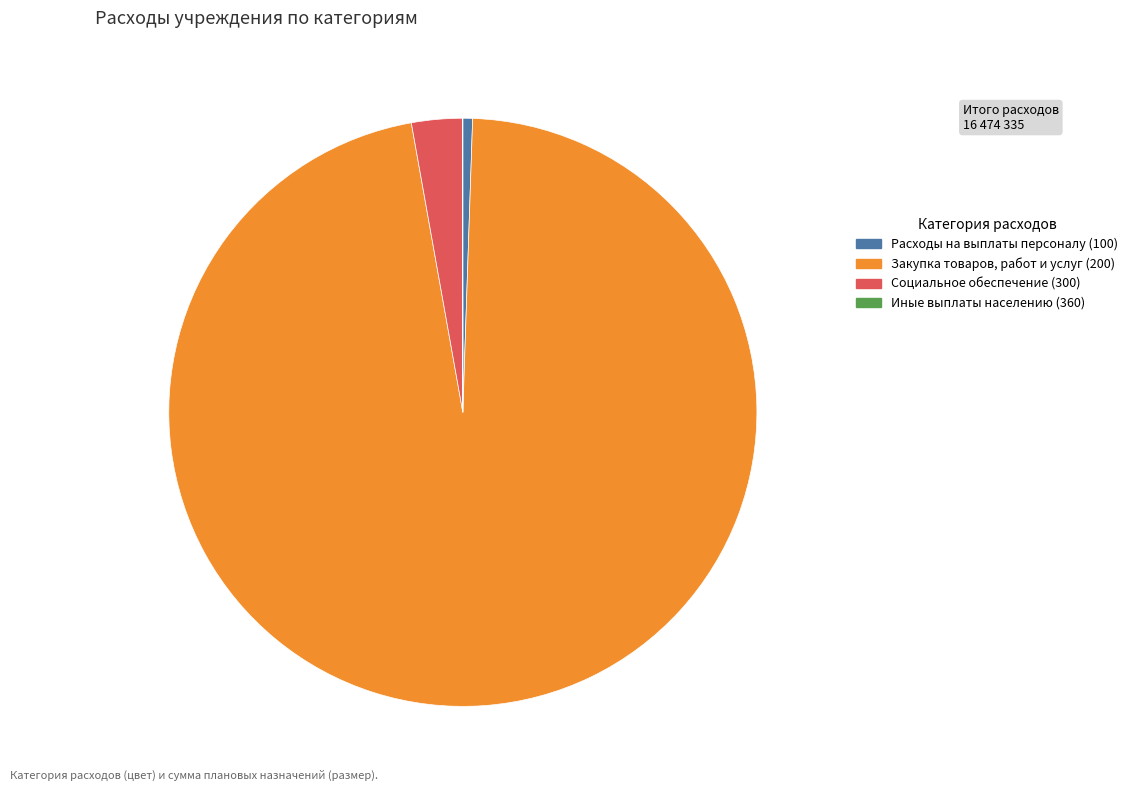

Is the sum of Закупка товаров, работ и услуг (200) and Социальное обеспечение (300) greater than half?

Yes